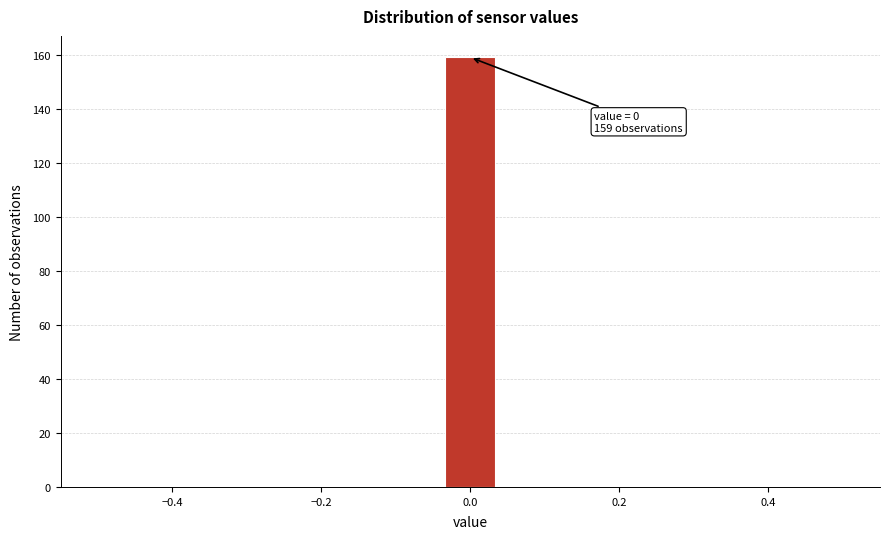

Read against the x-axis, roughly where is the centre of the tallest bar?

0.00